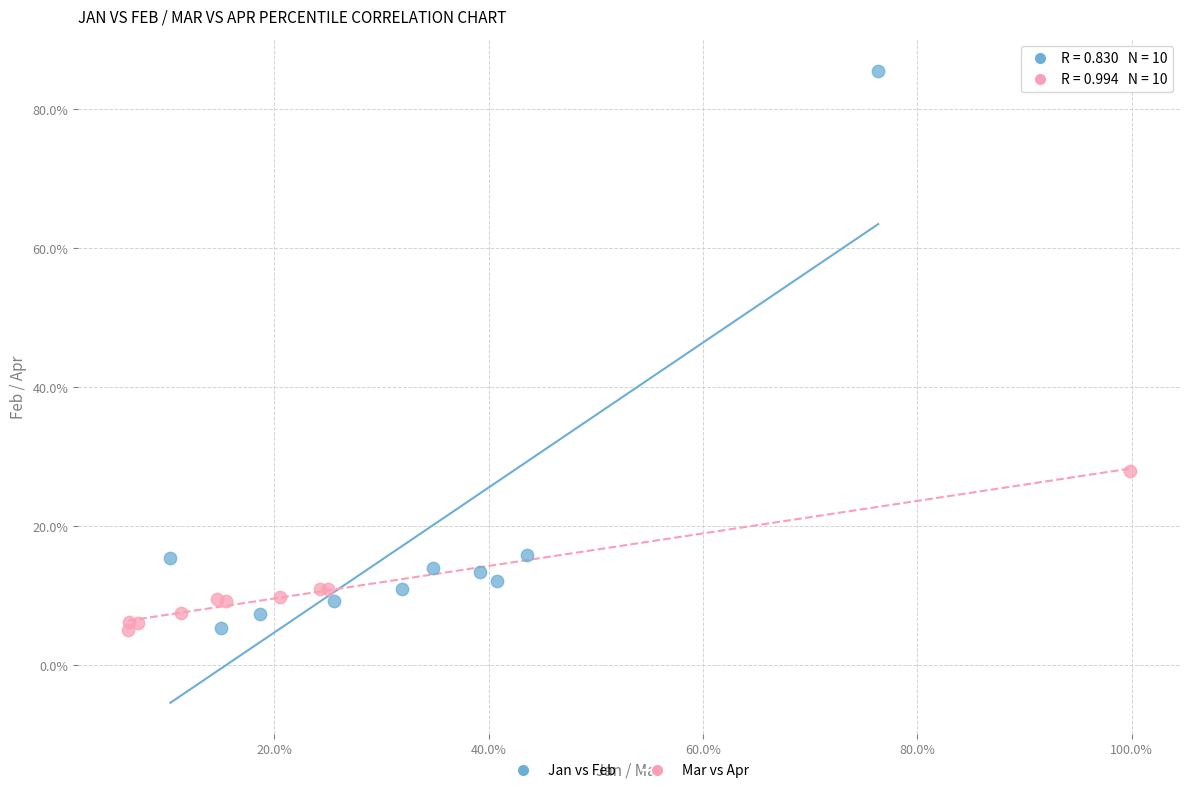

What are all the series names shown in the legend?

Jan vs Feb, Mar vs Apr